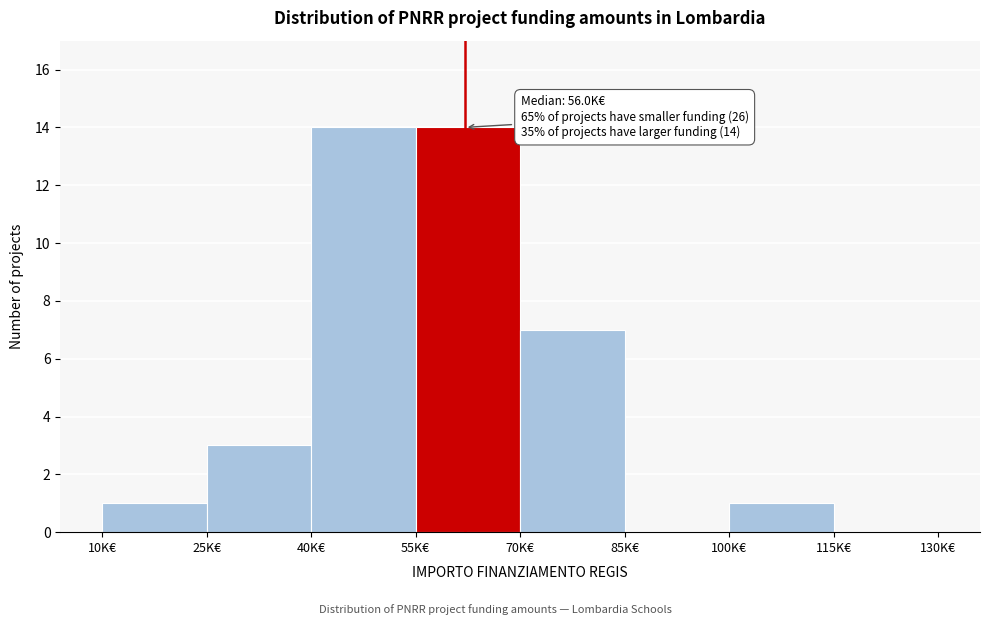

Reading left to right, list all the values displayed in this chart.

10K€=1	25K€=3	40K€=14	55K€=14	70K€=7	85K€=0	100K€=1	115K€=0